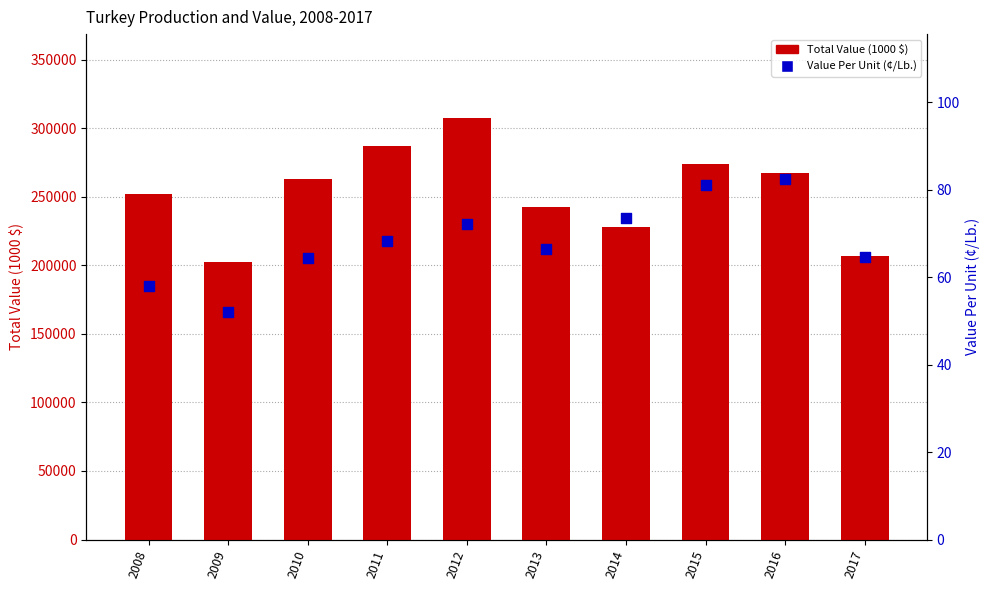

Which series has the largest total across all categories?

Total Value (1000 $)